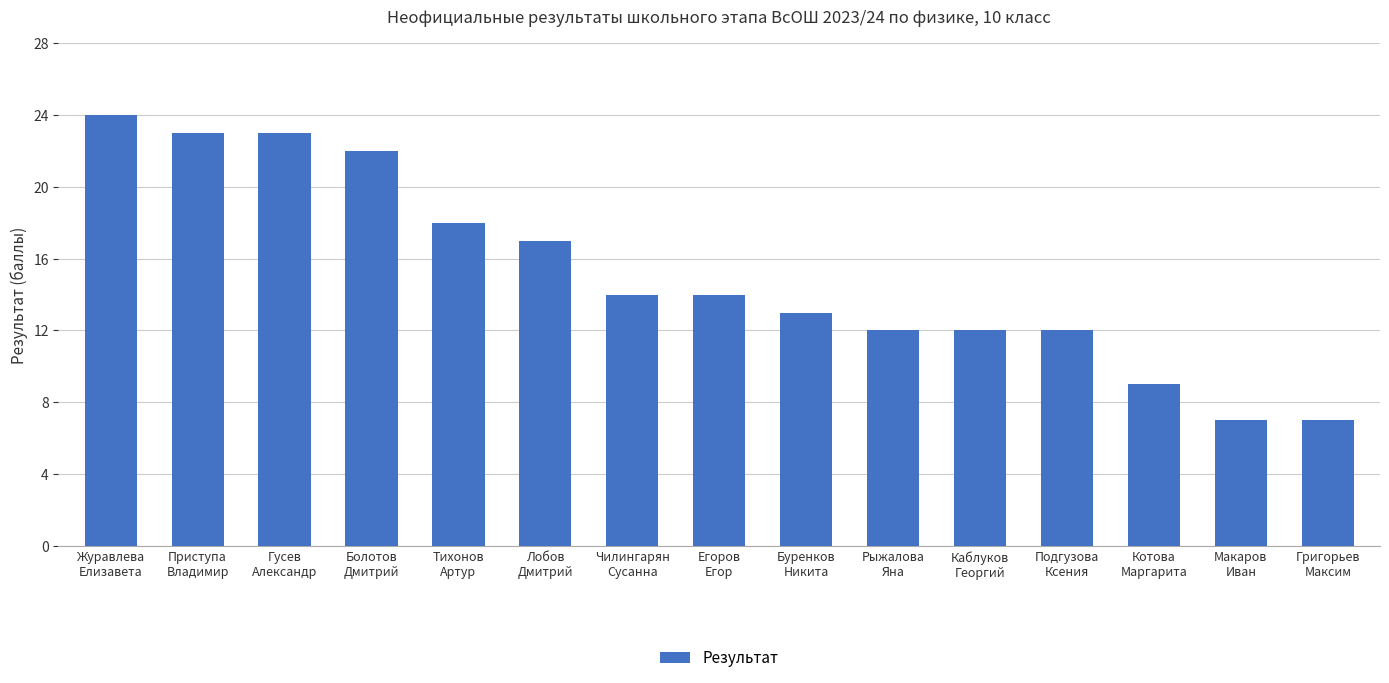

What is the ratio of the value at Григорьев
Максим to the value at Тихонов
Артур?

0.4